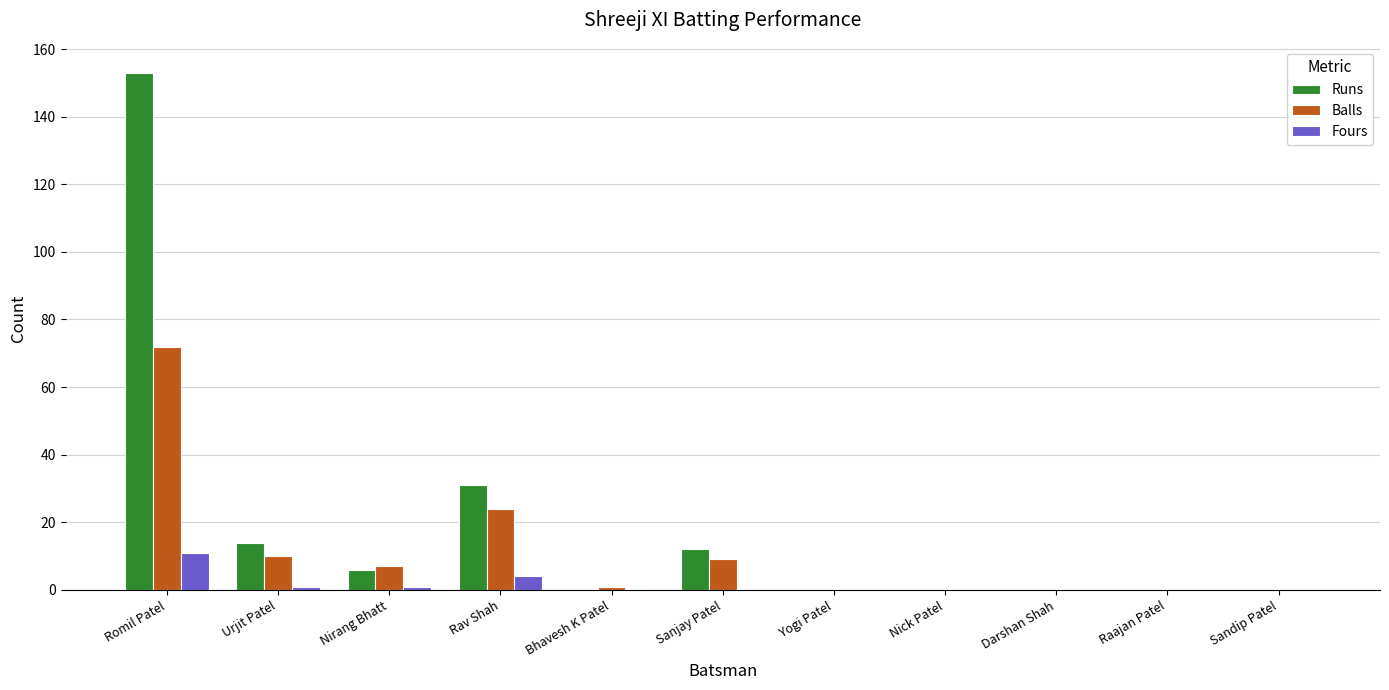

Are the bars grouped side by side (vs. stacked)?

Yes